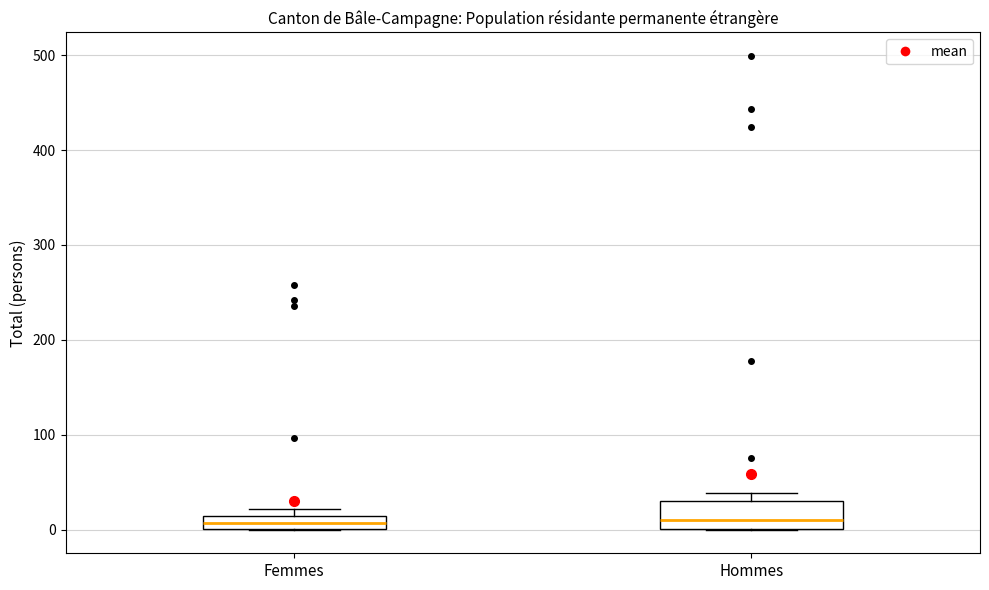

Which box is the tallest, from its lower edge to its upper edge?

Hommes